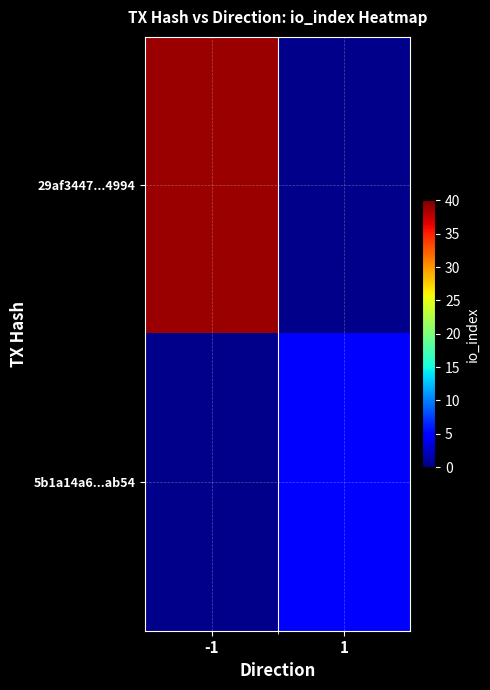

At how many categories does at least one series exceed 21?

1